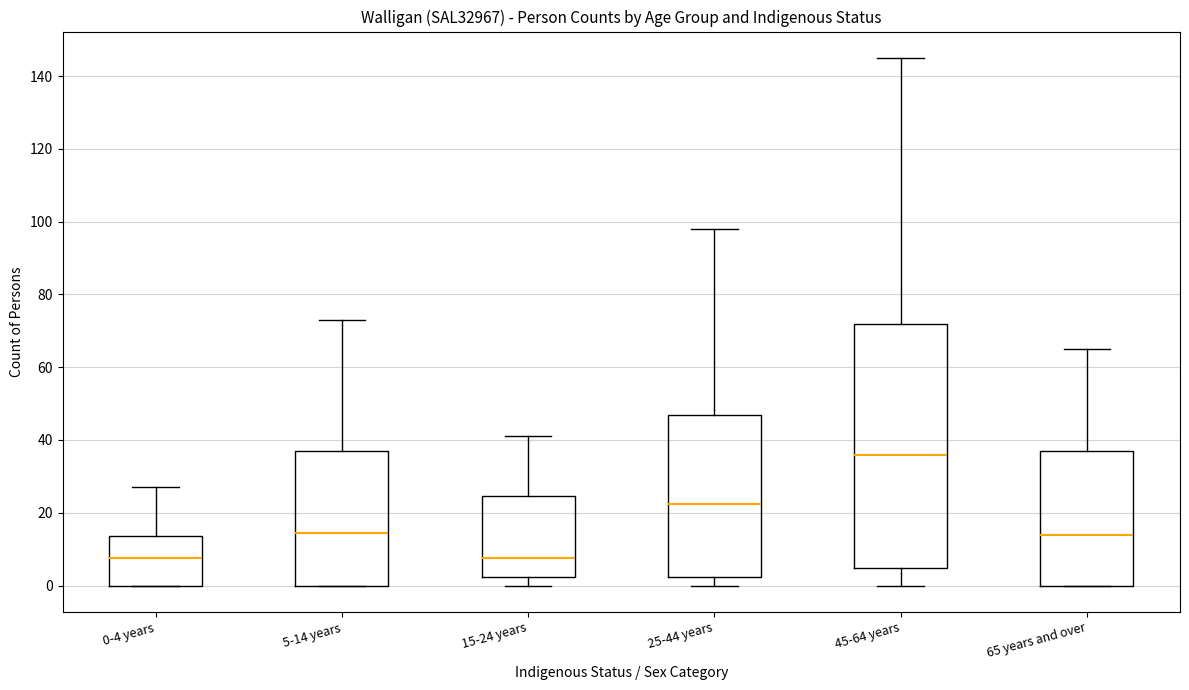

Where is the upper edge of the box for 65 years and over on the y-axis? The values are not printed on the chart, so give them approximately, as read against the axis.

38